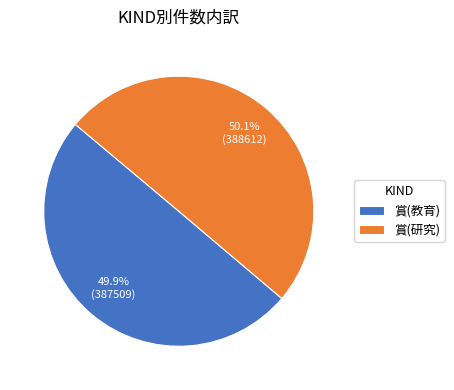

How many slices are in this pie chart?

2